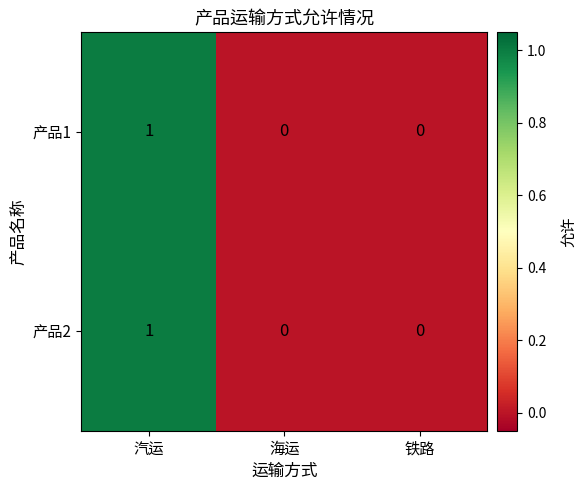

Count the 产品2 values in the range 0 to 1.

3